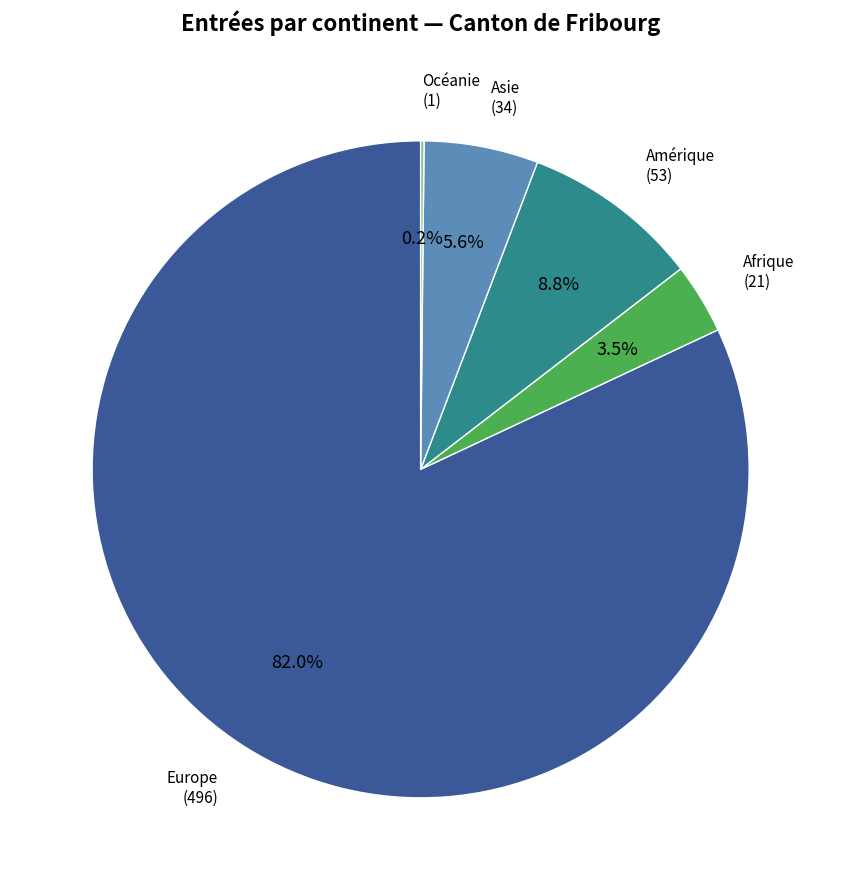

Which slice represents more than half of the pie?

Europe